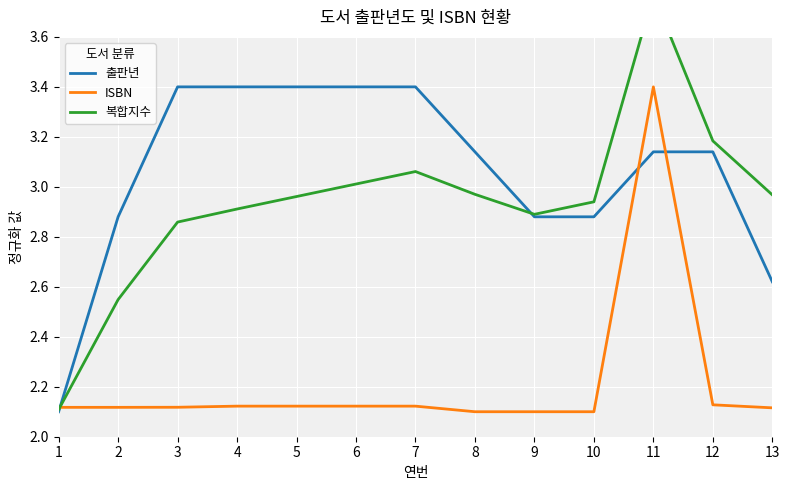

What is the difference between the maximum and minimum values in the 출판년 series?

1.3